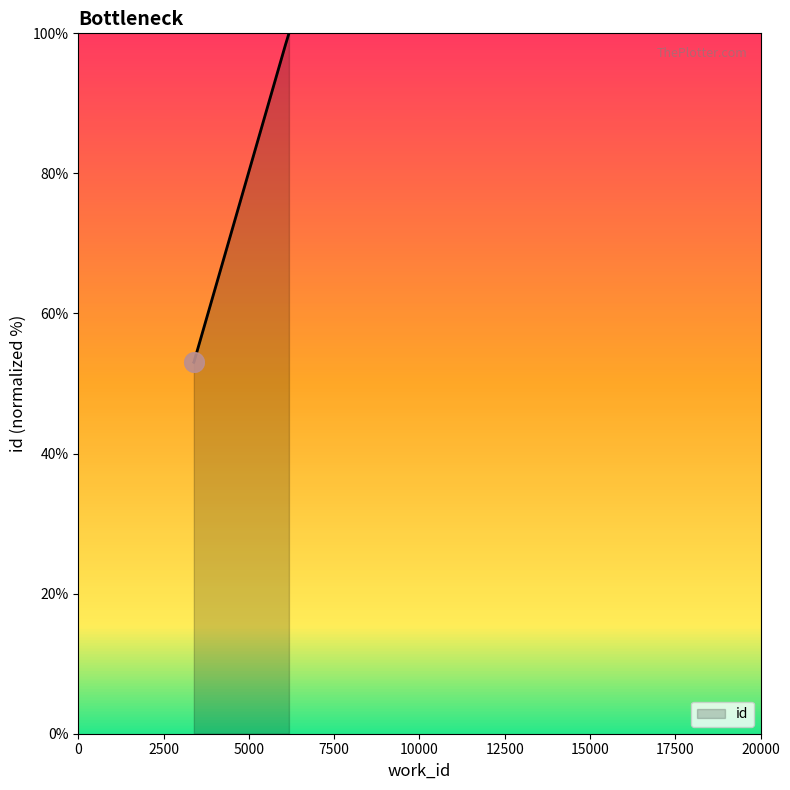

What is the average value?

76.1